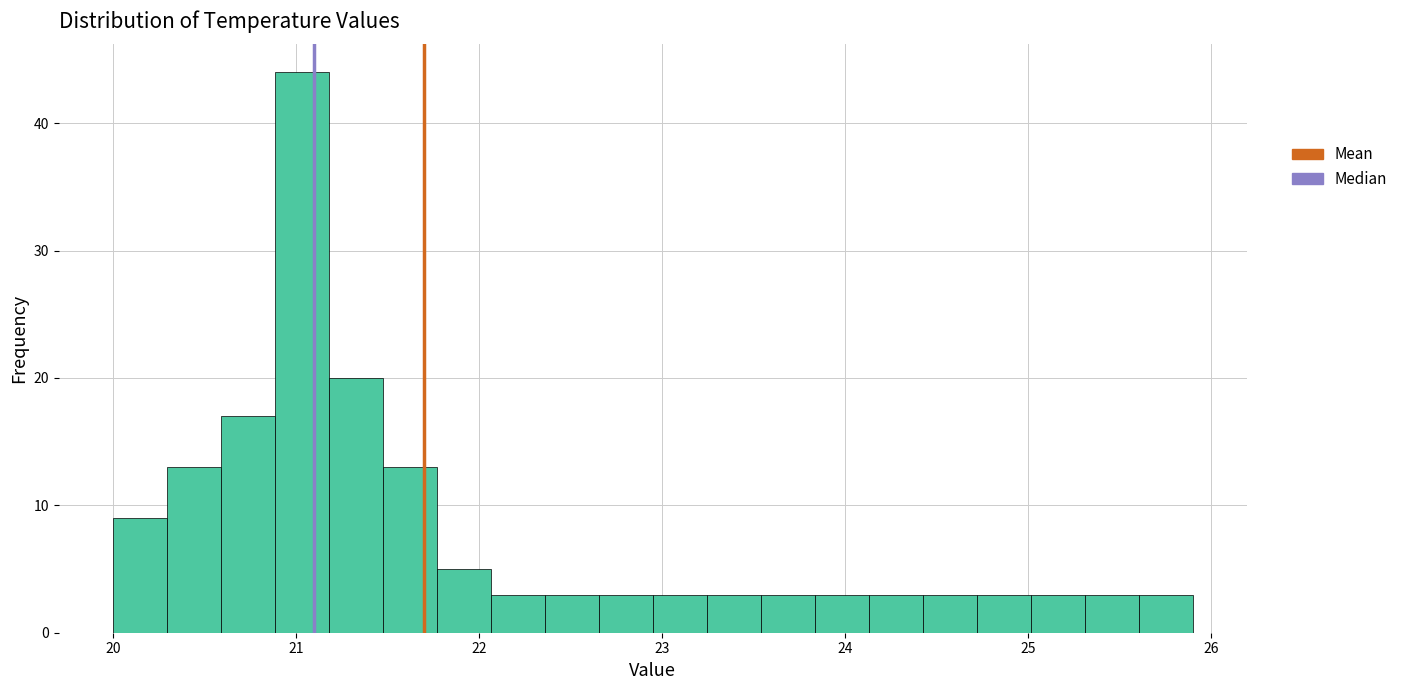

Read against the x-axis, roughly where is the centre of the tallest bar?

21.0